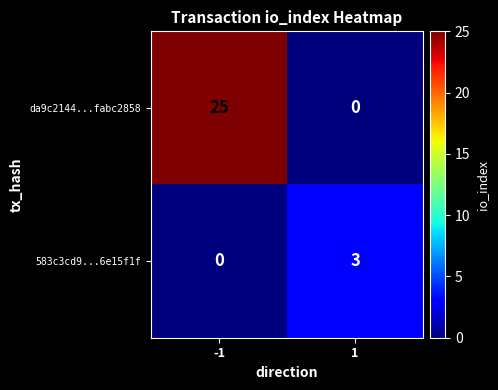

What is the maximum value shown in the chart?

25